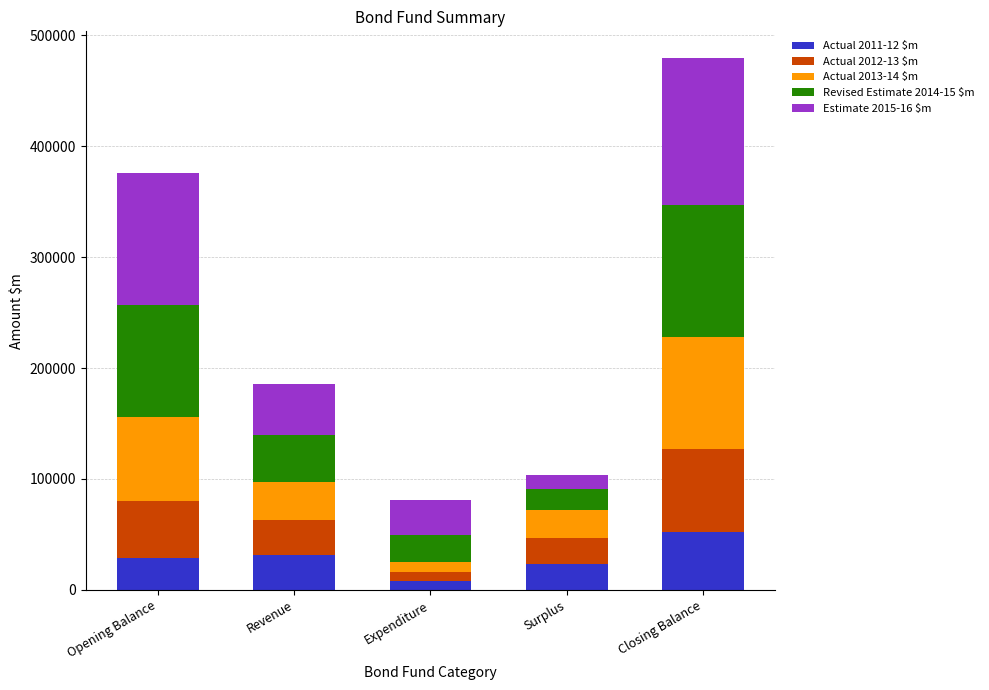

What is the average value of the Actual 2011-12 $m series?

28648